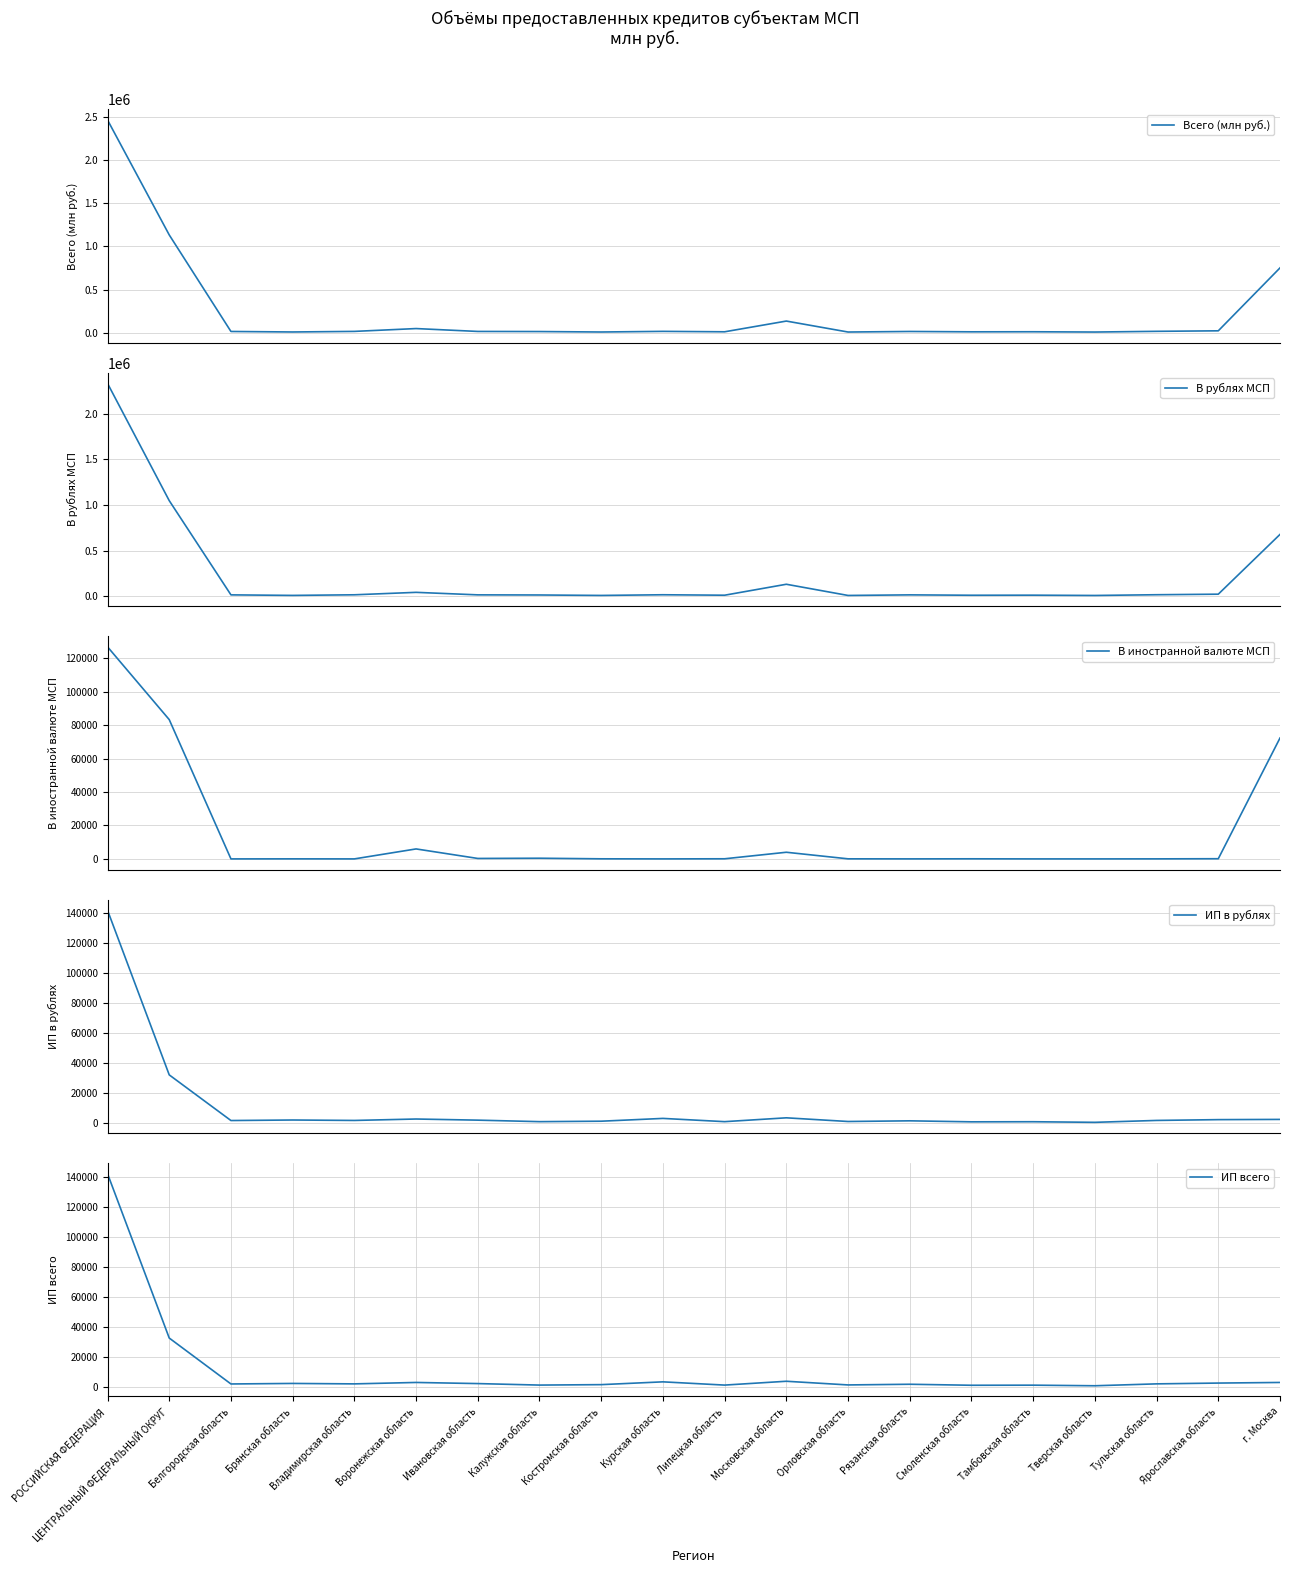

At how many categories does at least one series exceed 2148126?

1